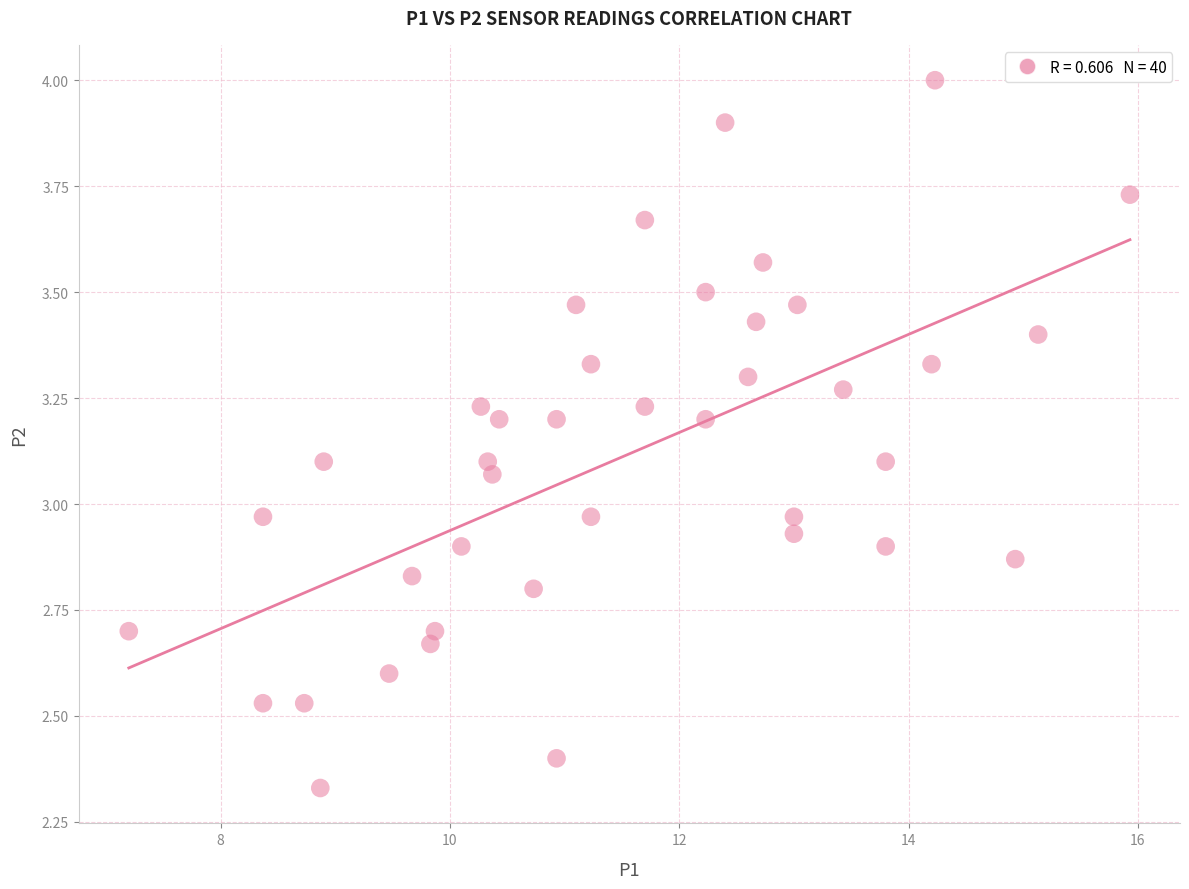

What is the range of X values (max minus min)?

8.7